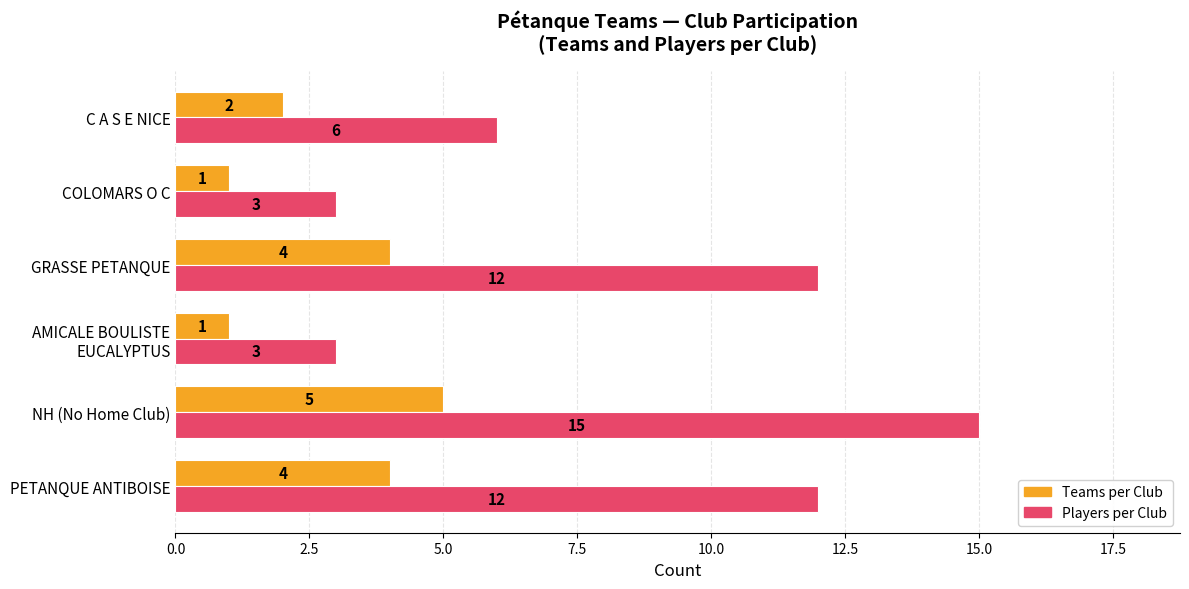

Is it true that Players per Club equals 12 at PETANQUE ANTIBOISE?

True